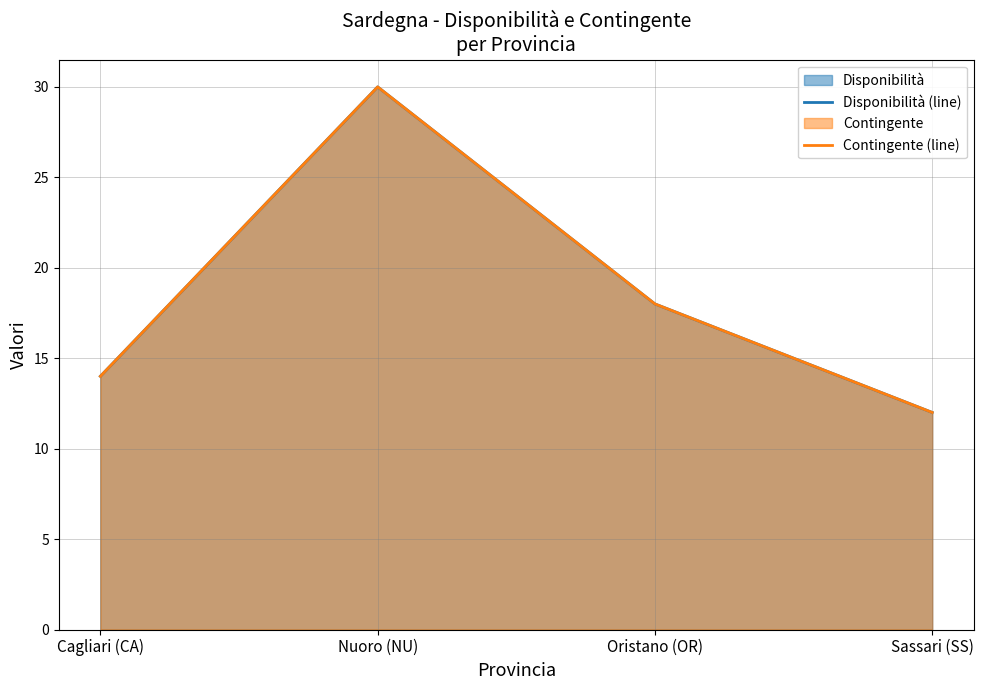

What is the total value across all series at Cagliari (CA)?

28